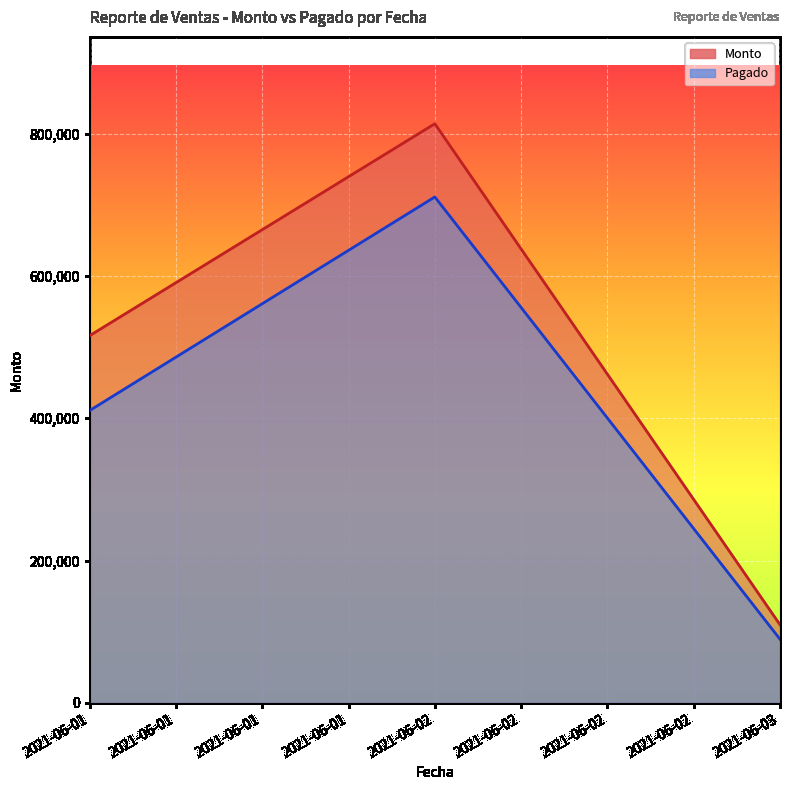

Is the value of Pagado at 2021-06-01 greater than the value of Monto at 2021-06-01?

No